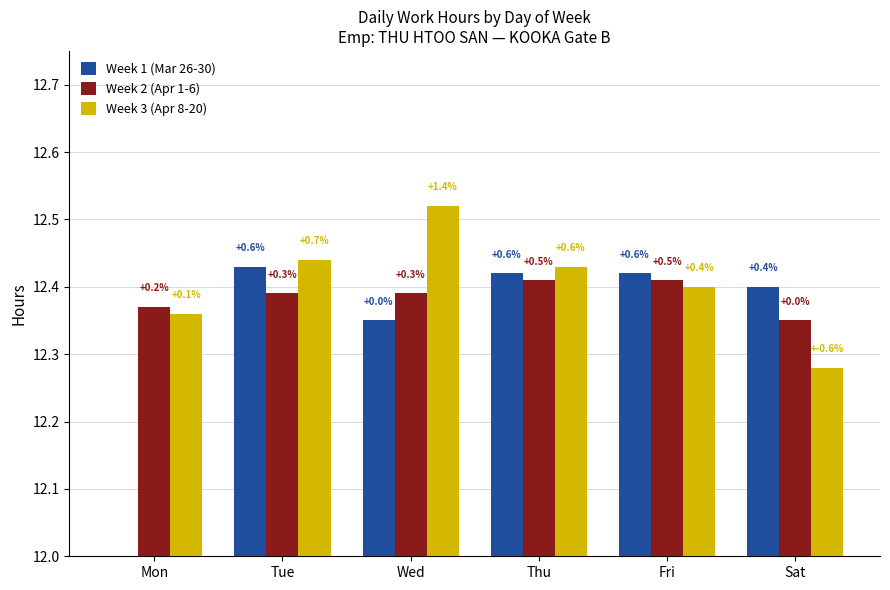

Which category has the highest value in the Week 3 (Apr 8-20) series?

Wed